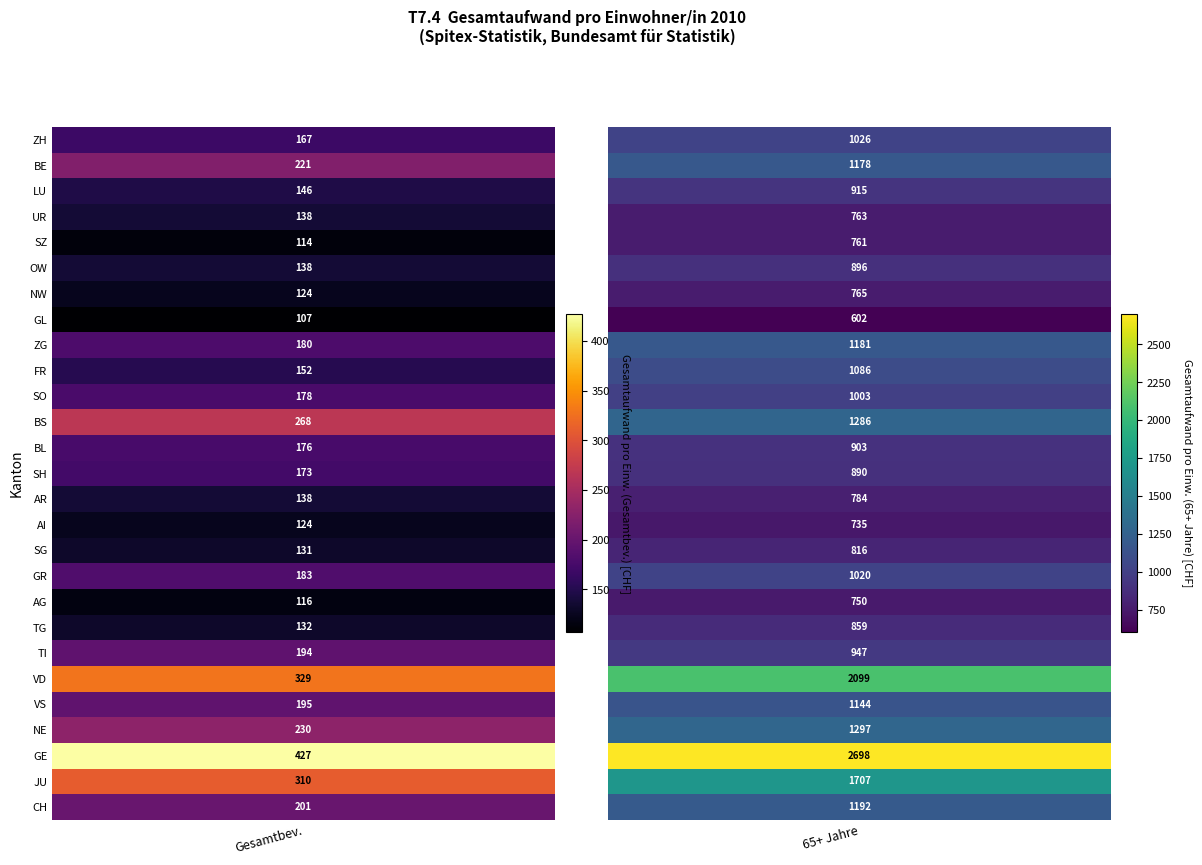

How many values in the CH series are below 1191?

1